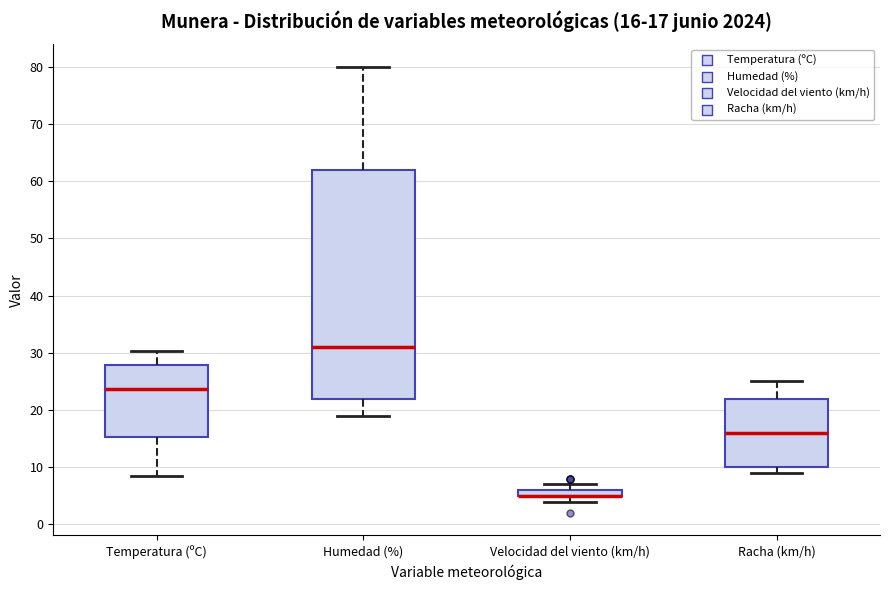

Which box is the tallest, from its lower edge to its upper edge?

Humedad (%)